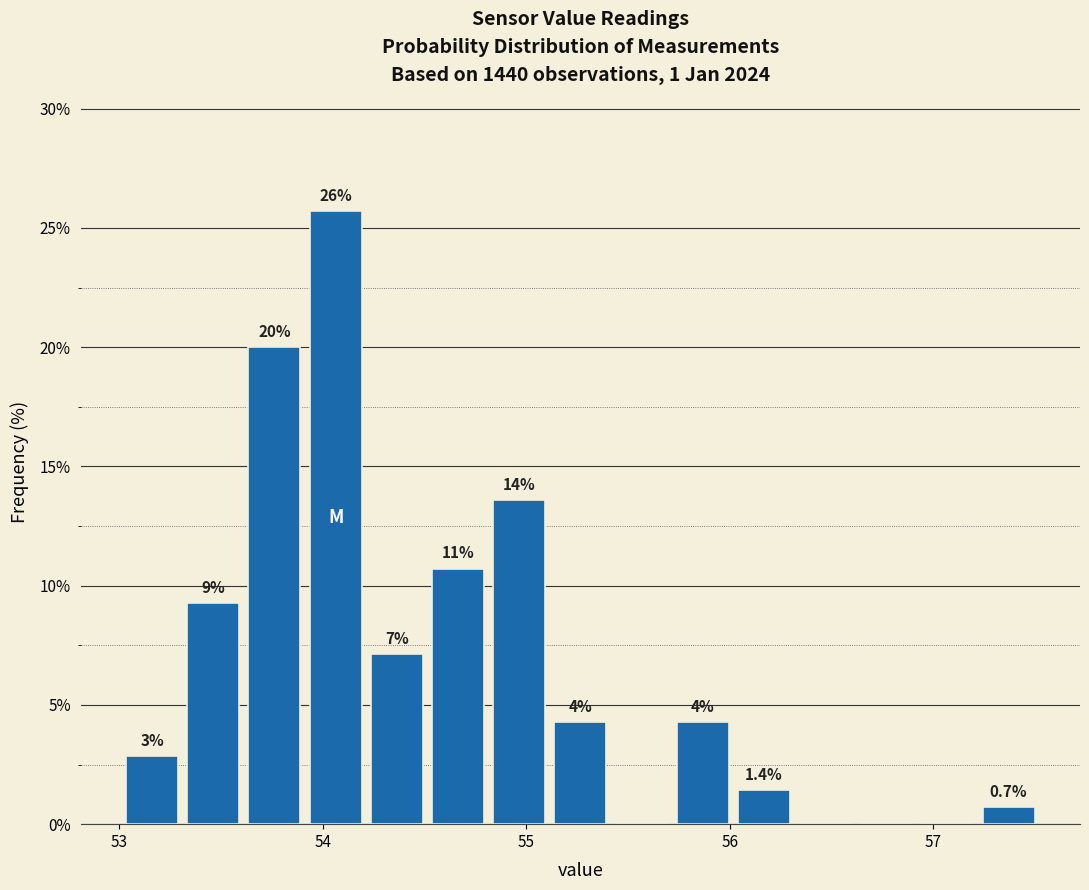

Around what value on the x-axis is the tallest bar? Give the approximate position of its centre, as read against the axis.

54.1